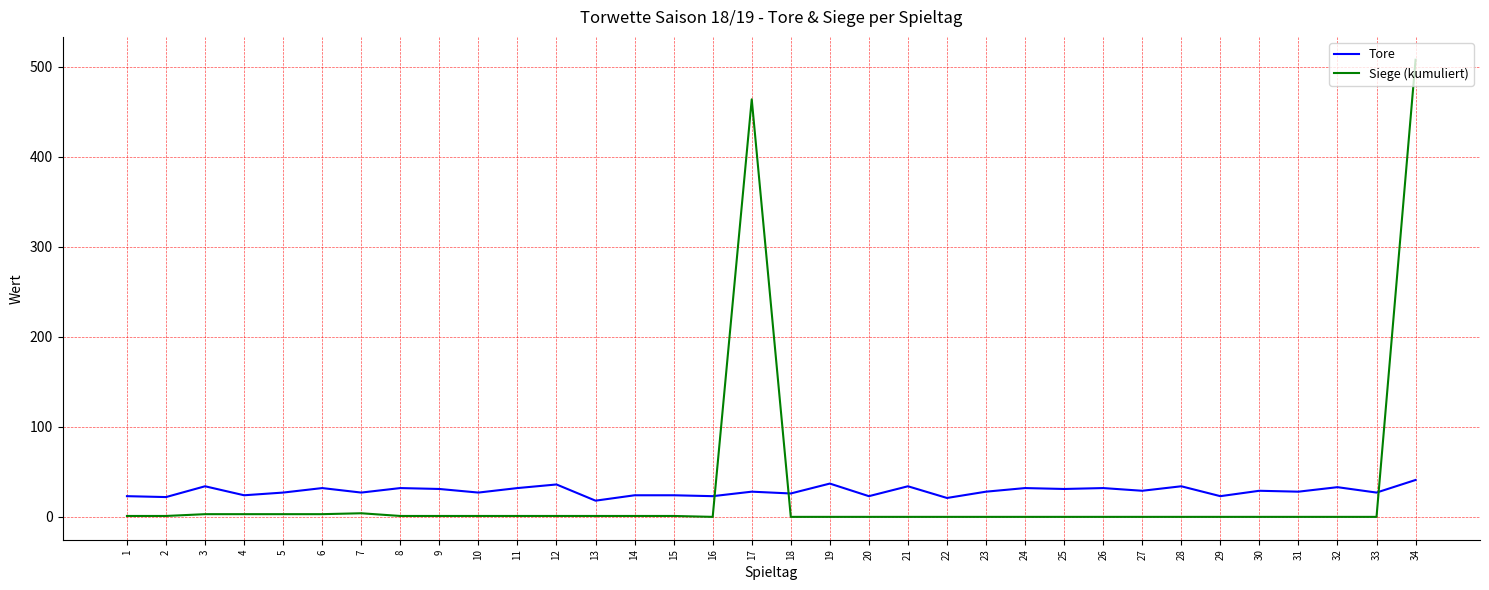

Is it true that Tore equals 36 at 12?

True